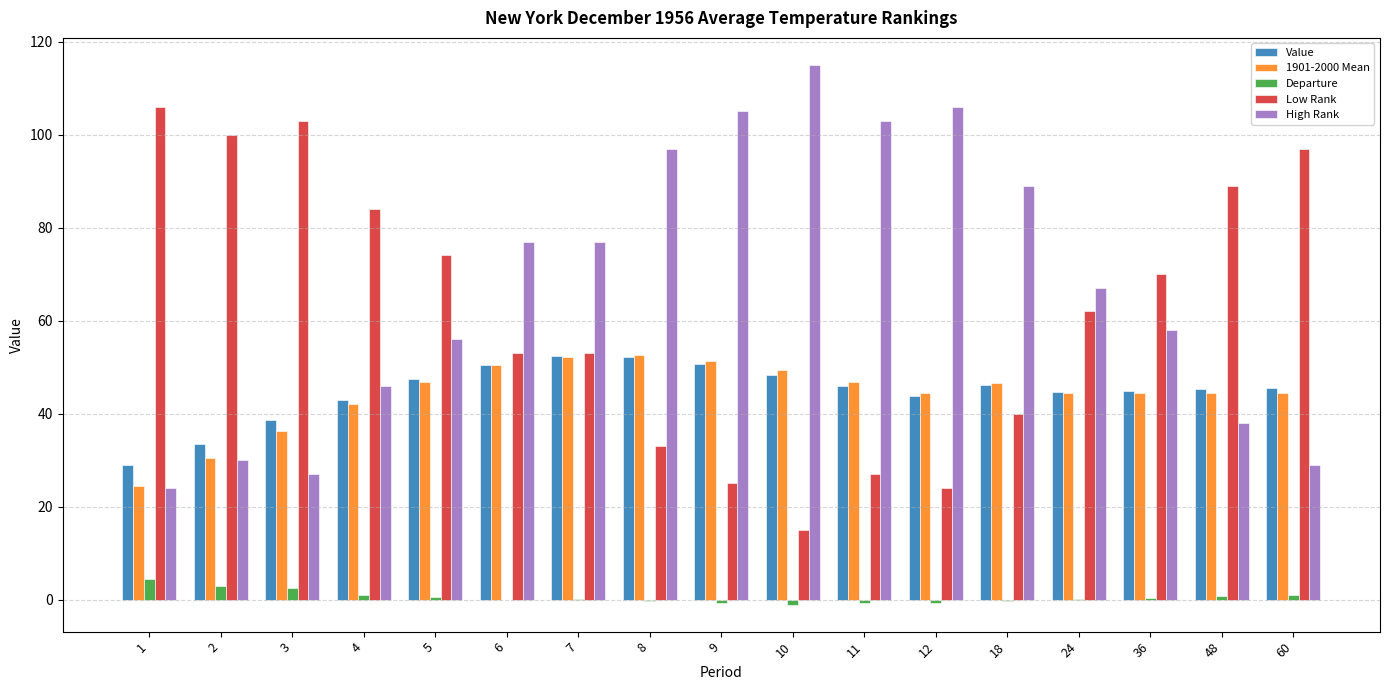

Which category has the highest value across all series?

10